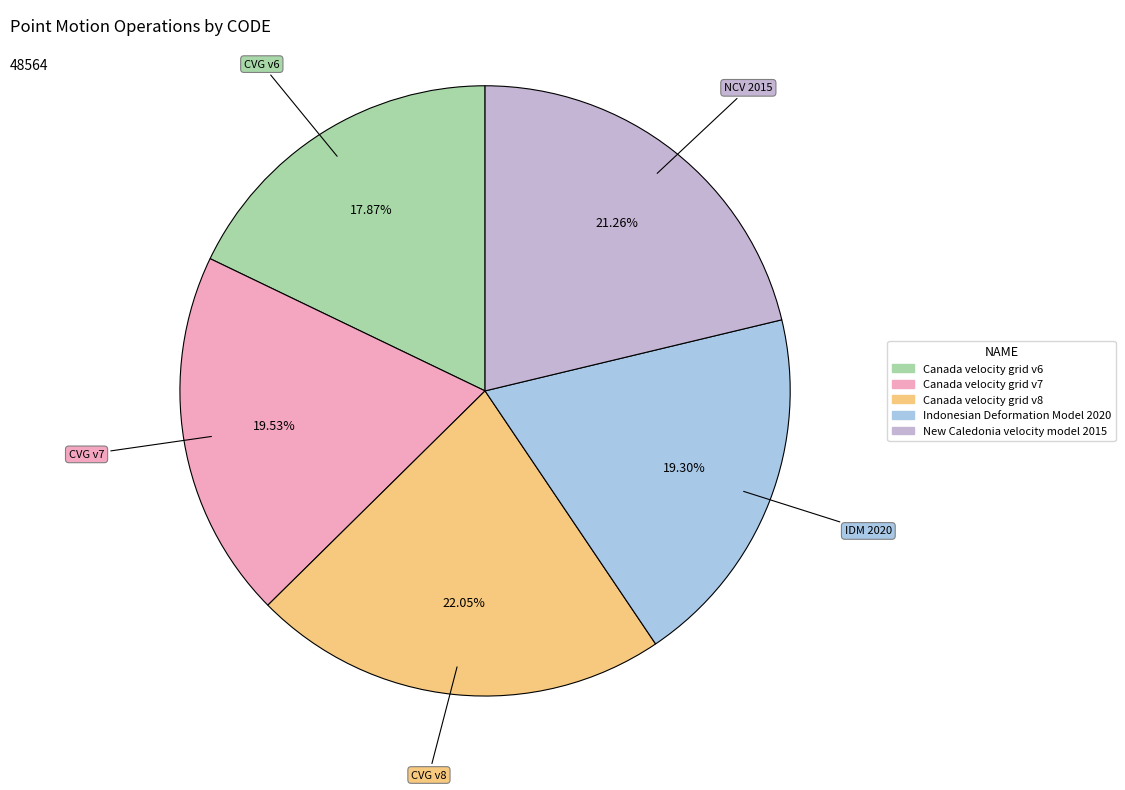

What percentage is NOT represented by Canada velocity grid v6?

82.1%